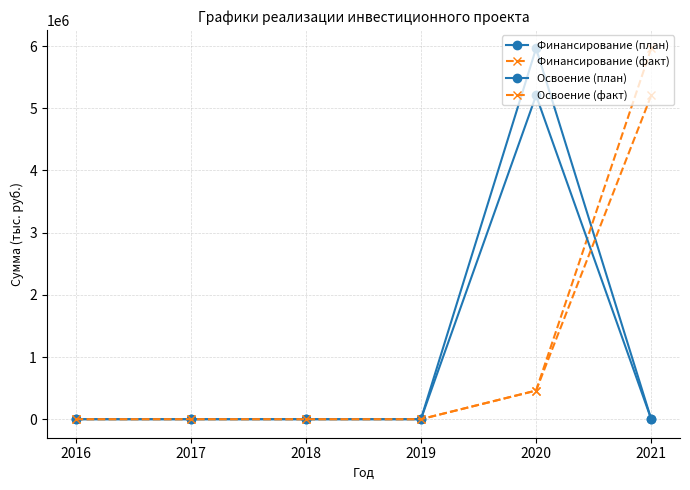

How many series are shown in this chart?

4